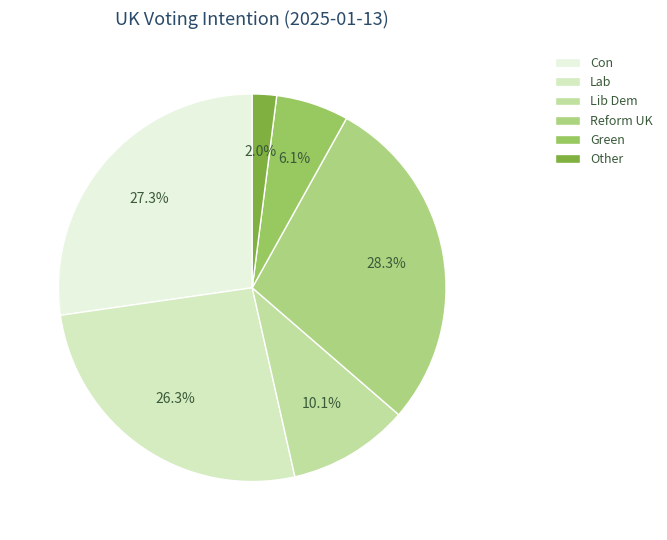

What is the largest slice in the pie chart?

Reform UK